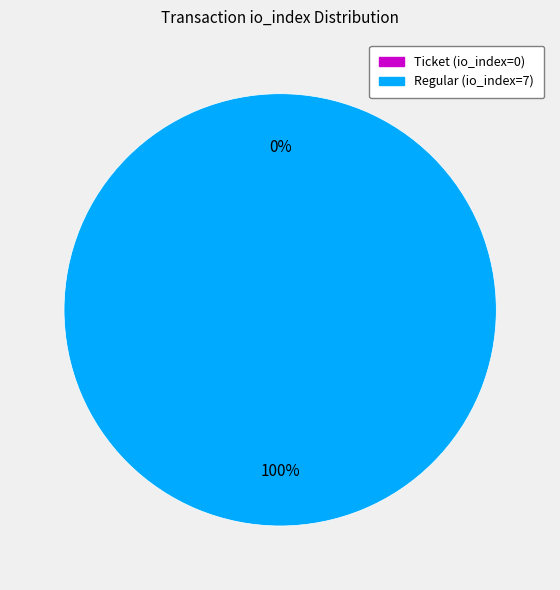

Count the number of slices in the pie.

2